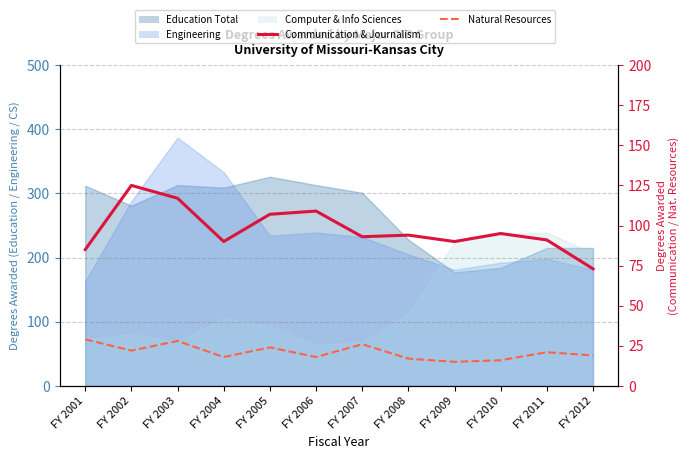

True or false: Natural Resources and Communication & Journalism cross at least once.

False